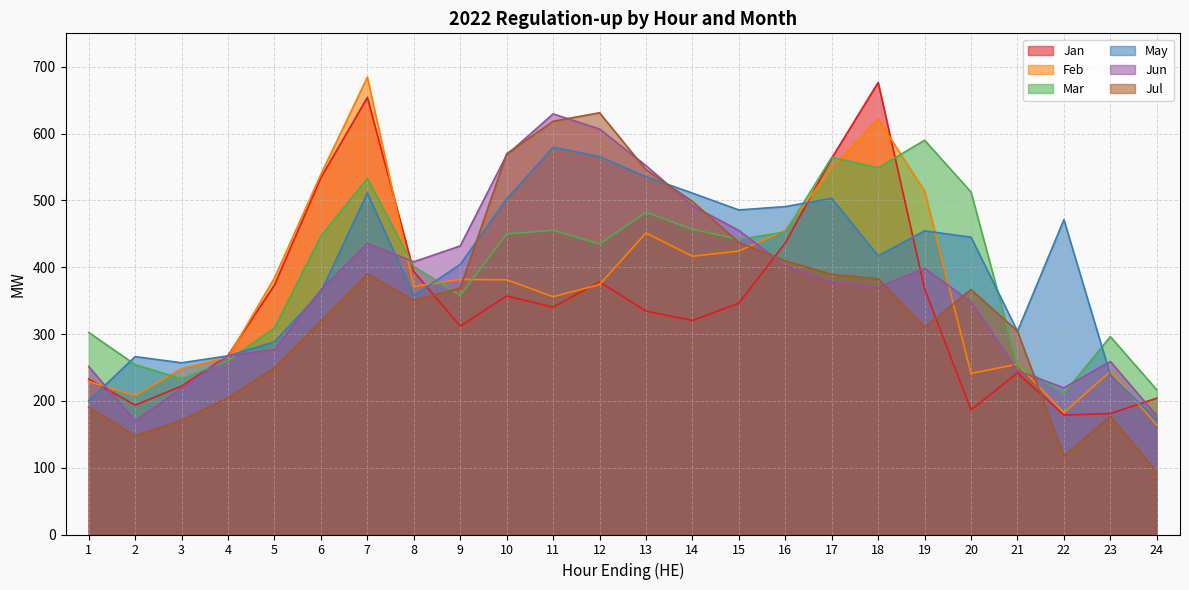

What is the difference between the Jun values at 6 and 15?

88.8